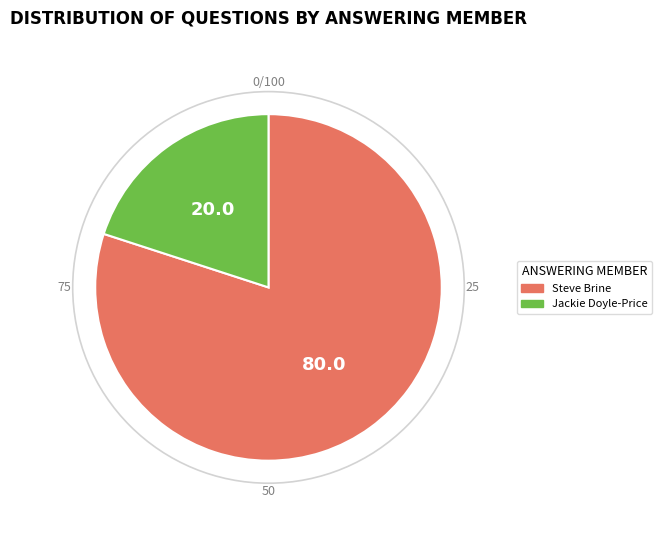

Is there any slice that represents more than half of the pie?

Yes